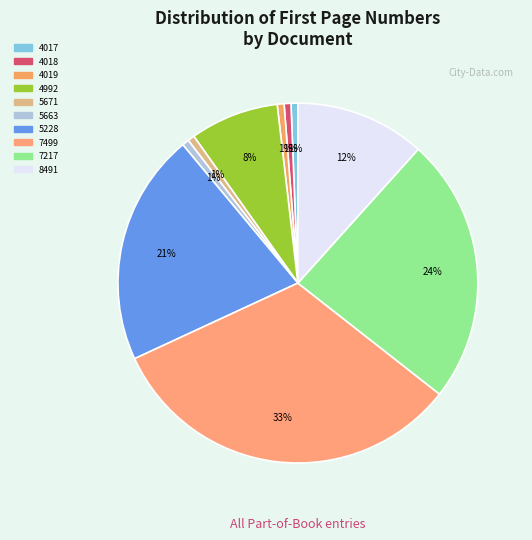

Count the number of slices in the pie.

10